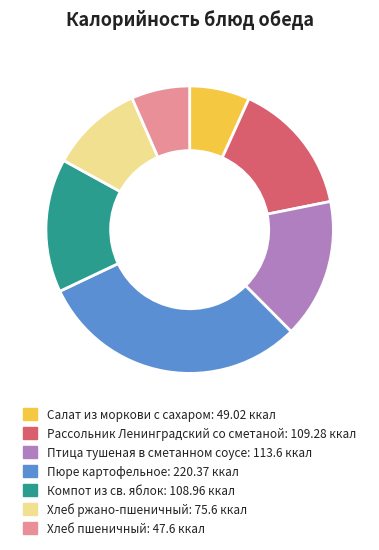

Do Компот из св. яблок and Птица тушеная в сметанном соусе together represent more than half of the pie?

No